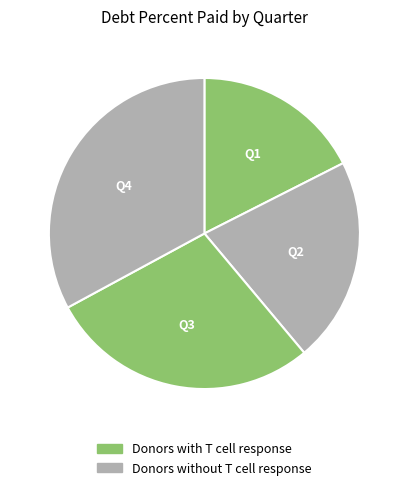

How many slices are in this pie chart?

4